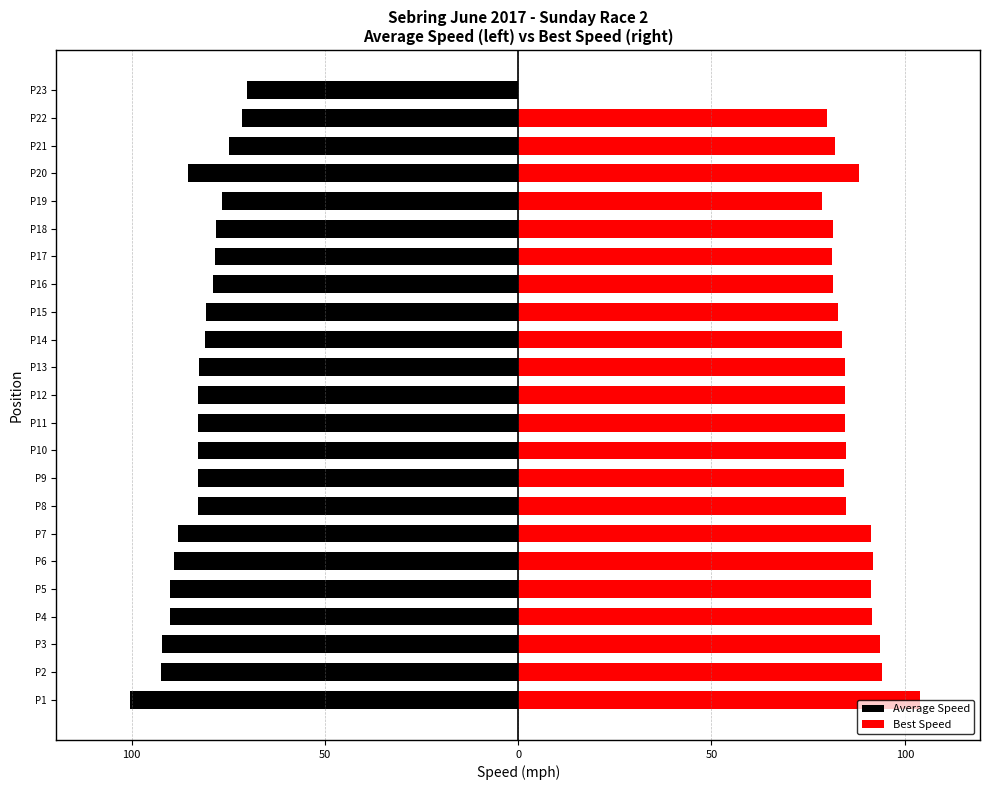

Reading left to right, transcribe all the data shown in this chart.

Average Speed: -100.3	-92.3	-92.3	-90.1	-90.1	-89.1	-87.9	-82.9	-82.8	-82.8	-82.7	-82.7	-82.5	-81.1	-80.9	-78.9	-78.4	-78.3	-76.6	-85.5	-74.8	-71.3	-70.1
Best Speed: 103.9	94.2	93.6	91.5	91.4	91.8	91.2	84.9	84.2	84.8	84.5	84.5	84.4	83.8	82.7	81.4	81.1	81.5	78.7	88.2	82.0	79.9	0.0